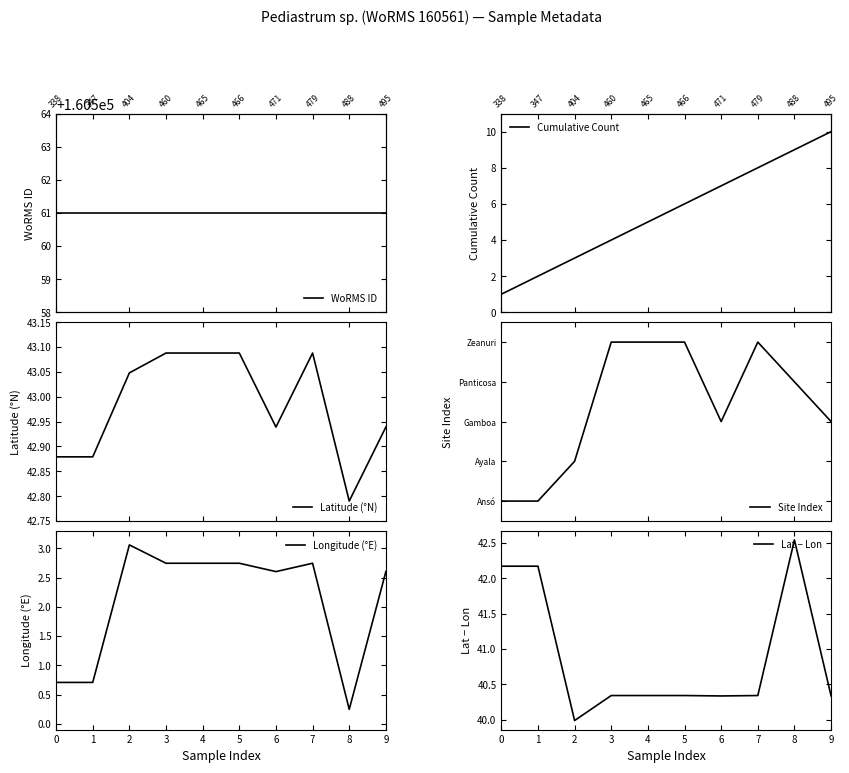

Rank the series by their maximum value, from lowest to highest.

Longitude (°E), Site Index, Cumulative Count, Lat − Lon, Latitude (°N), WoRMS ID